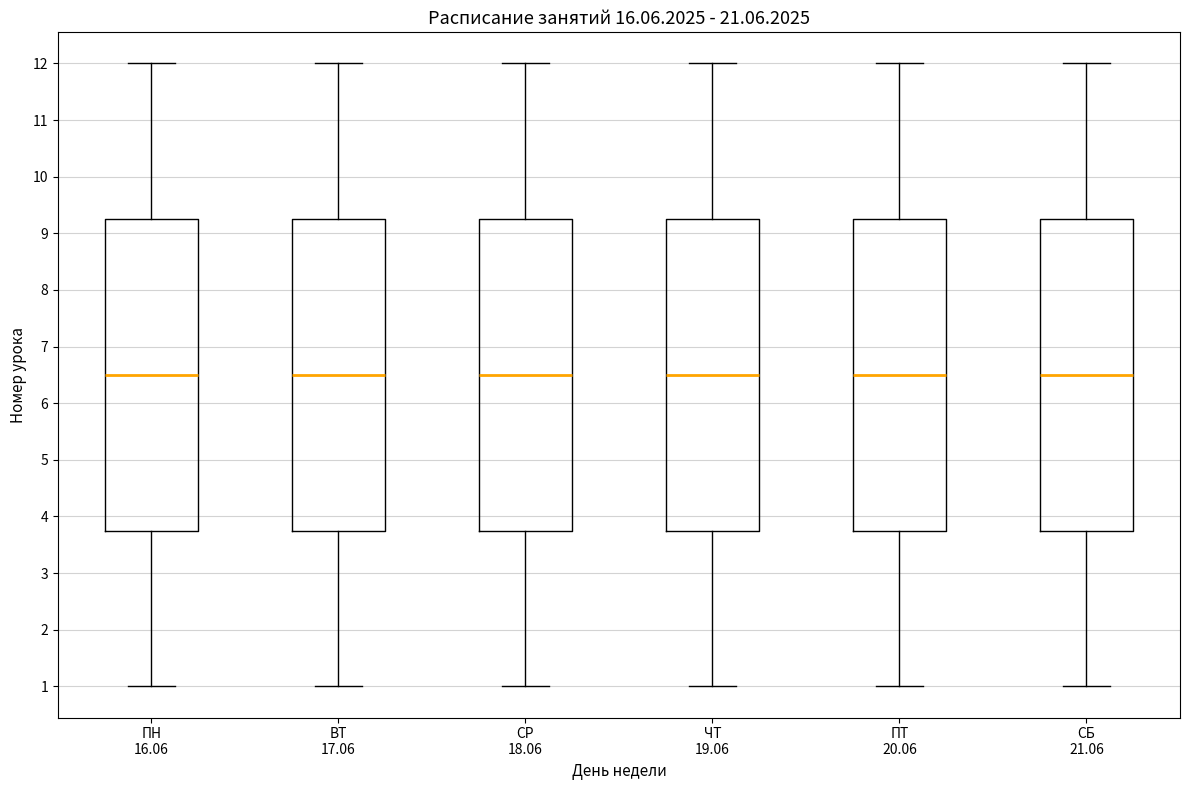

Where does the lower whisker of the box for СБ 21.06 end on the y-axis? The values are not printed on the chart, so give them approximately, as read against the axis.

1.0